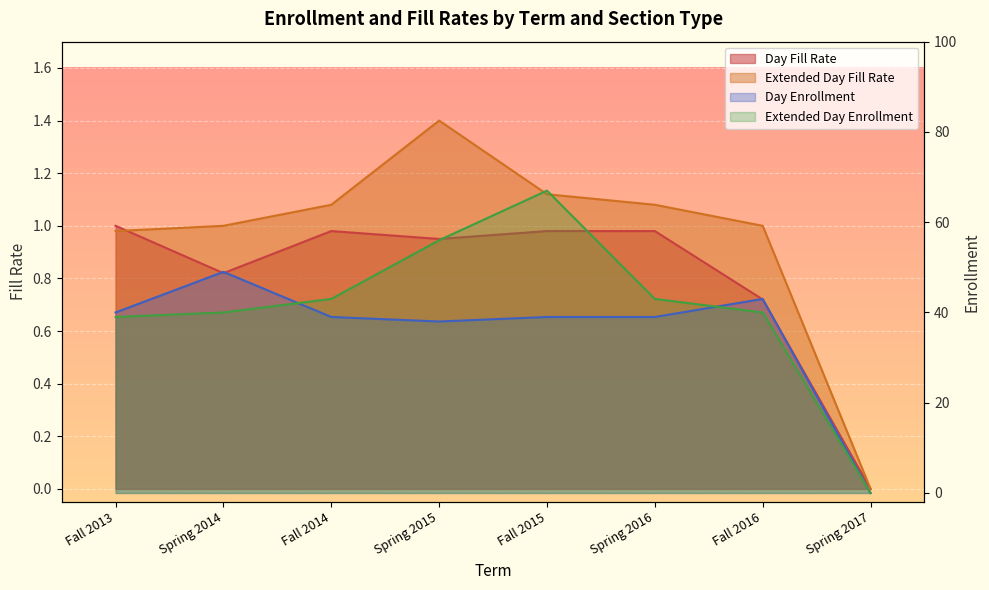

True or false: Day Fill Rate has a value of 0.0 at Spring 2017.

True